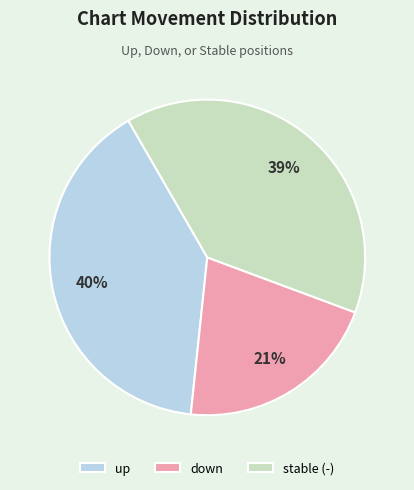

To the nearest percent, what is the average slice percentage?

33%